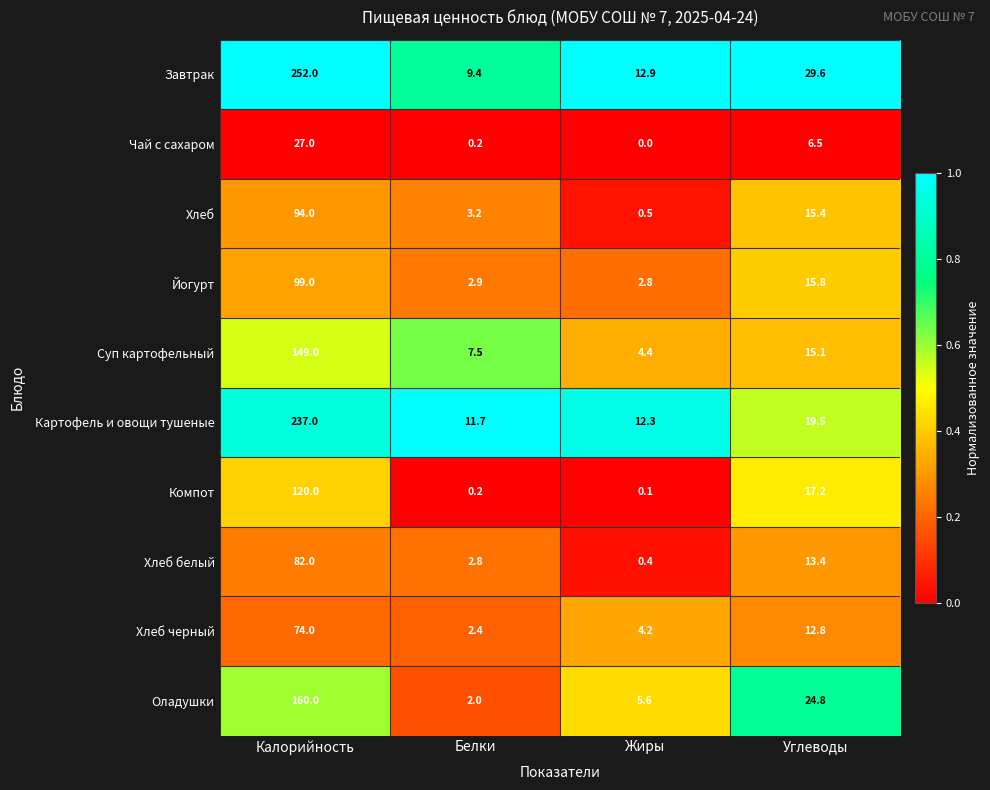

Which category has the highest value across all series?

Калорийность